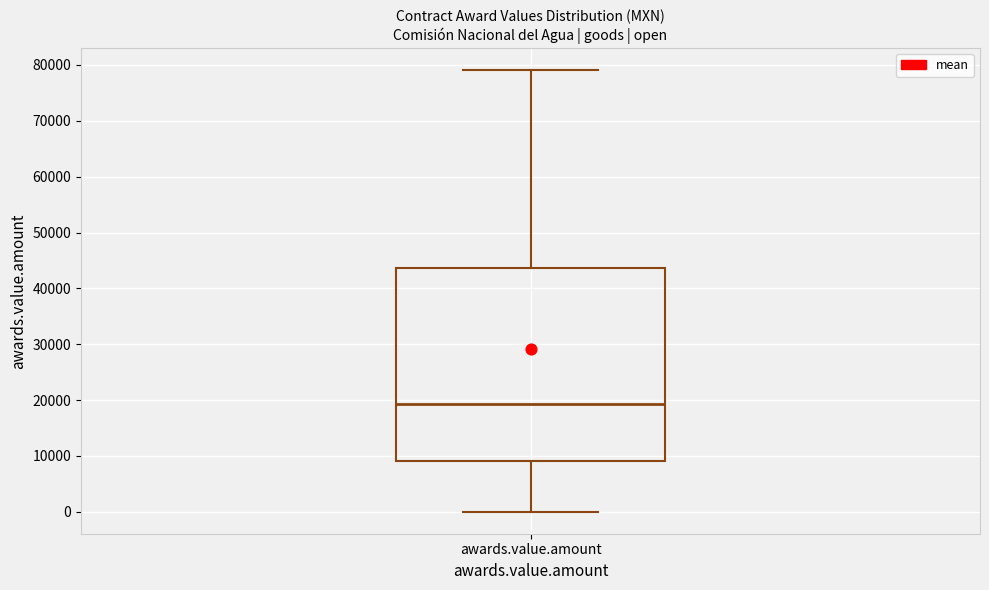

Read this box plot against the y-axis: the position of the median line, the range covered by the box, and the ends of both whiskers. The values are not printed on the chart, so give them approximately, as read against the axis.

median 19000, box 9000 to 44000, whiskers 0 to 79000